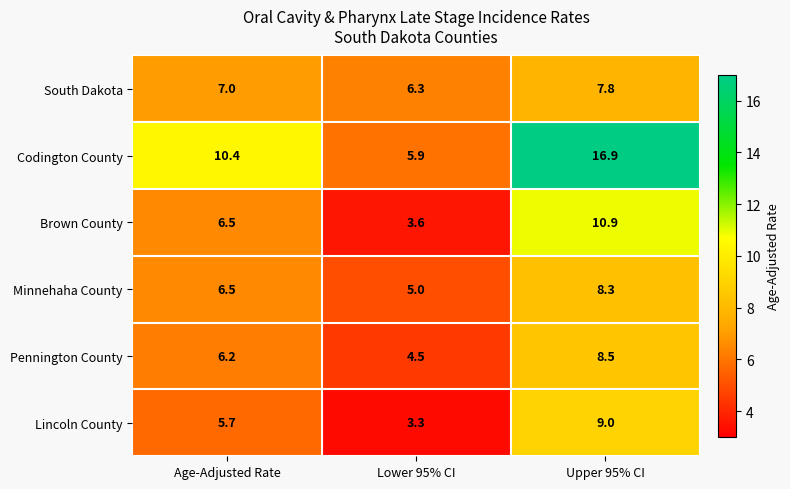

At how many categories does at least one series exceed 4?

3